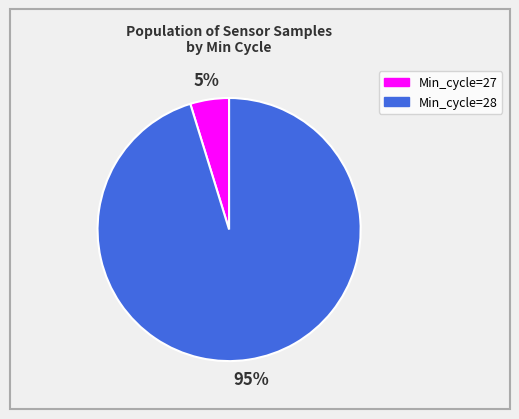

To the nearest percent, what is the difference between the largest and smallest slice percentages?

90%